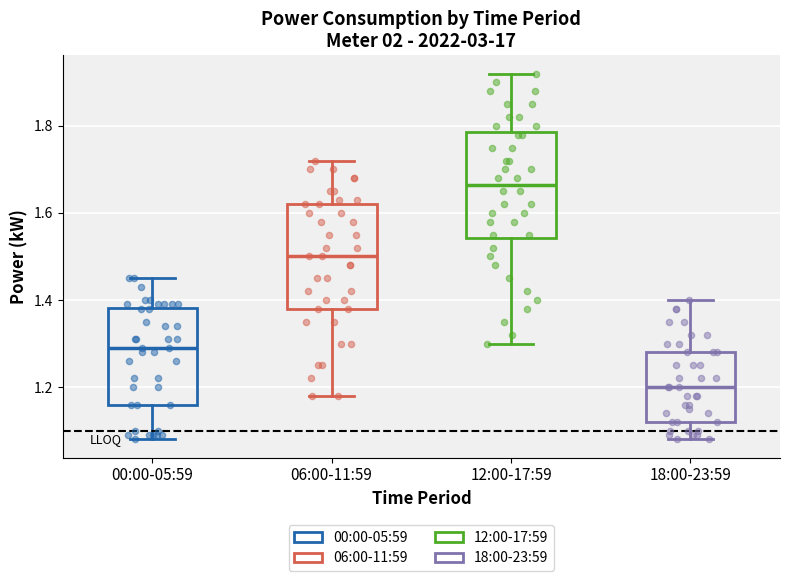

Reading left to right, read every box against the y-axis: the position of its median line, the range the box covers, and the ends of its whiskers. The values are not printed on the chart, so give them approximately, as read against the axis.

00:00-05:59: median 1.30, box 1.16 to 1.38, whiskers 1.08 to 1.46
06:00-11:59: median 1.50, box 1.38 to 1.62, whiskers 1.18 to 1.72
12:00-17:59: median 1.66, box 1.54 to 1.78, whiskers 1.30 to 1.92
18:00-23:59: median 1.20, box 1.12 to 1.28, whiskers 1.08 to 1.40